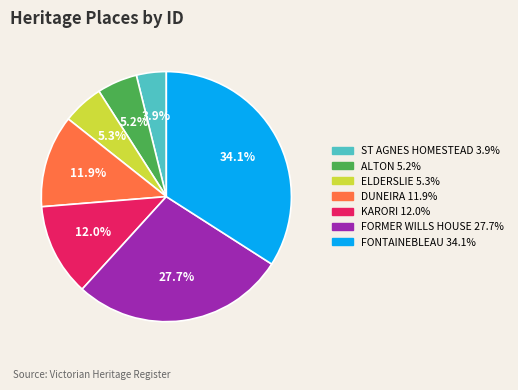

To the nearest percent, what is the difference between the KARORI and FORMER WILLS HOUSE slice percentages?

16%